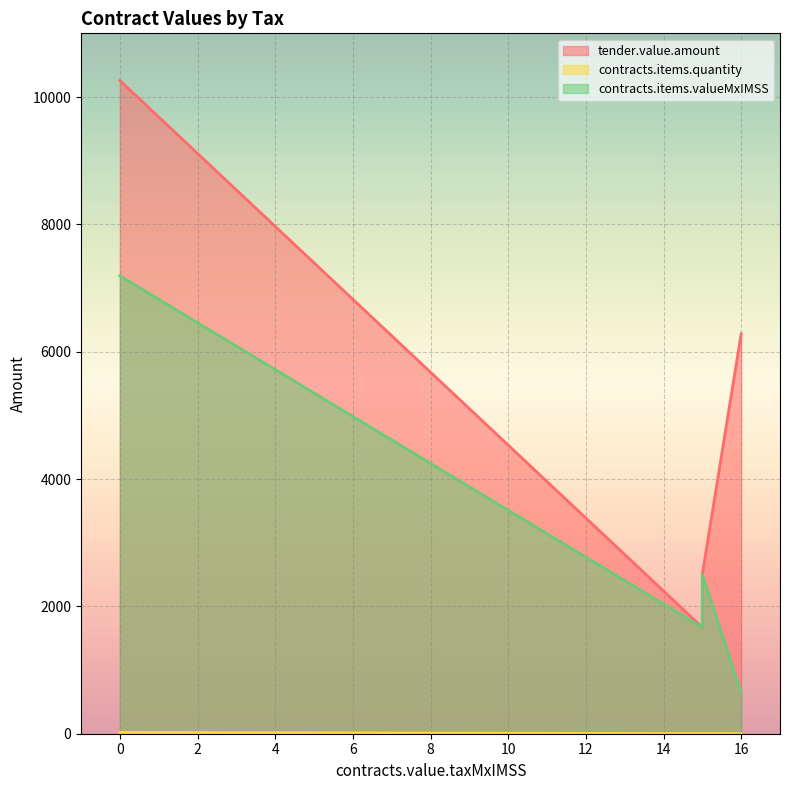

True or false: contracts.items.valueMxIMSS and tender.value.amount intersect in this chart.

False